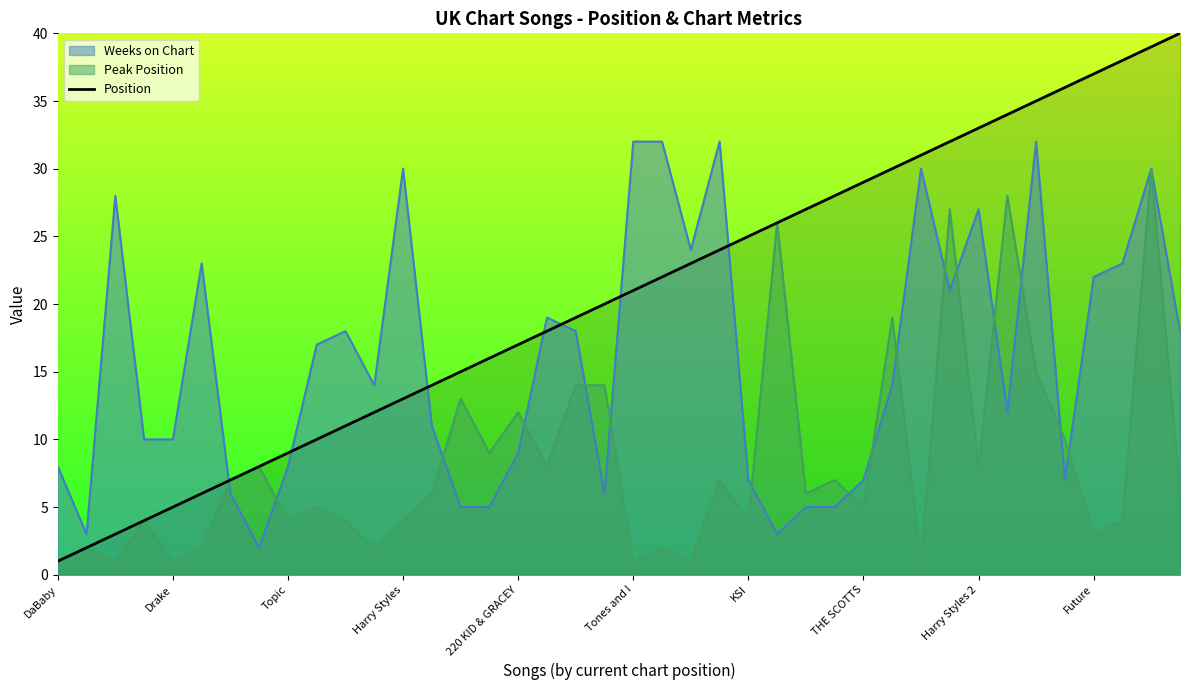

Count the number of values greater than 21.

19